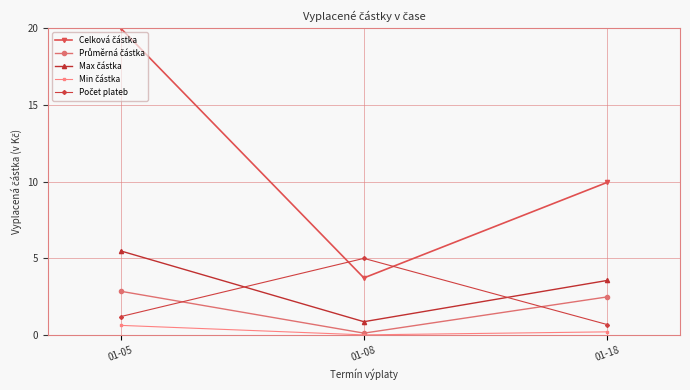

At which category does the chart reach its peak across all series?

01-05